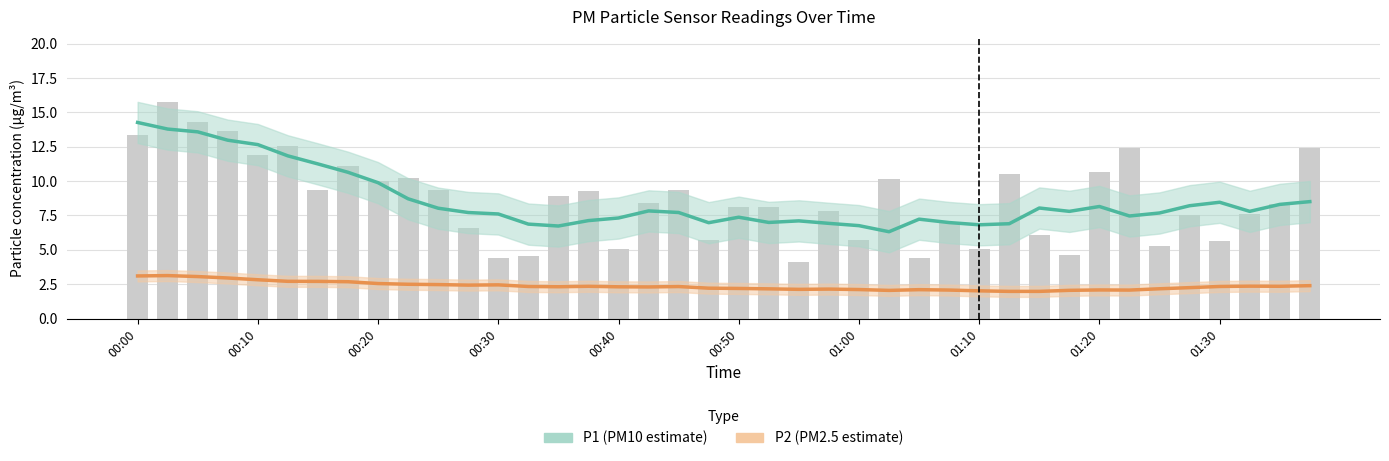

Reading left to right, transcribe all the data shown in this chart.

13.4	15.8	14.3	13.6	11.9	12.6	9.3	11.1	10.0	10.2	9.4	6.6	4.4	4.5	8.9	9.3	5.0	8.4	9.3	5.7	8.1	8.1	4.1	7.8	5.7	10.1	4.4	7.0	5.0	10.5	6.1	4.6	10.7	12.4	5.3	7.5	5.7	7.6	8.3	12.4